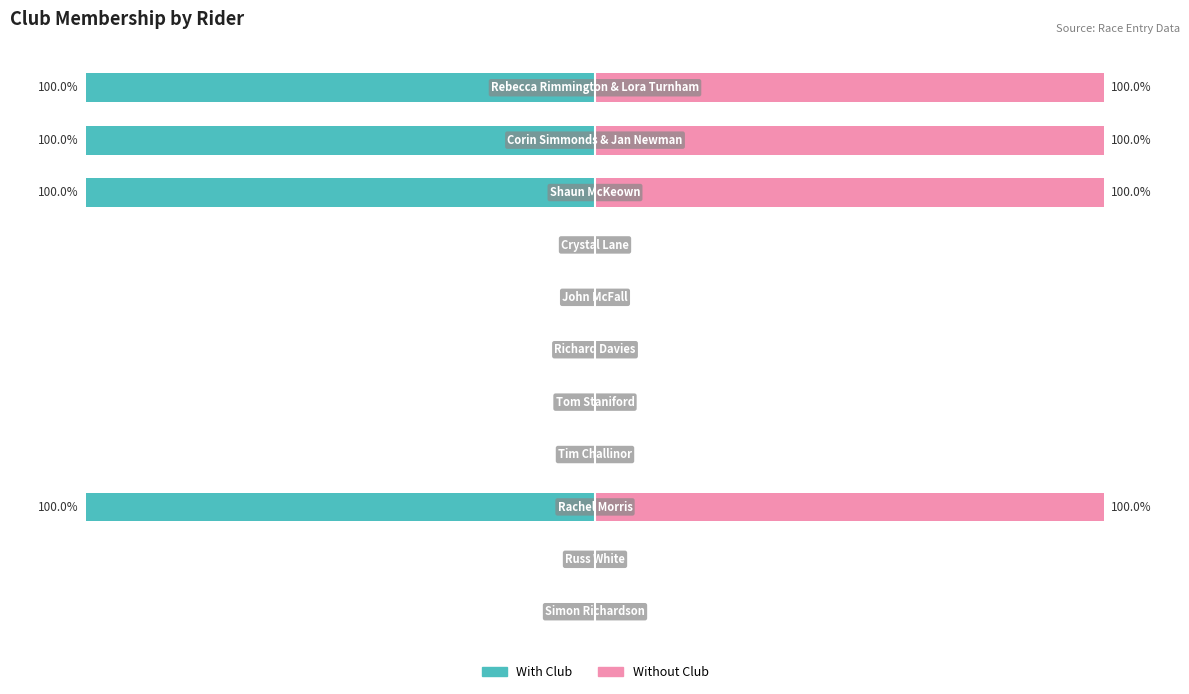

What is the difference between the With Club values at 10 and 4?

100